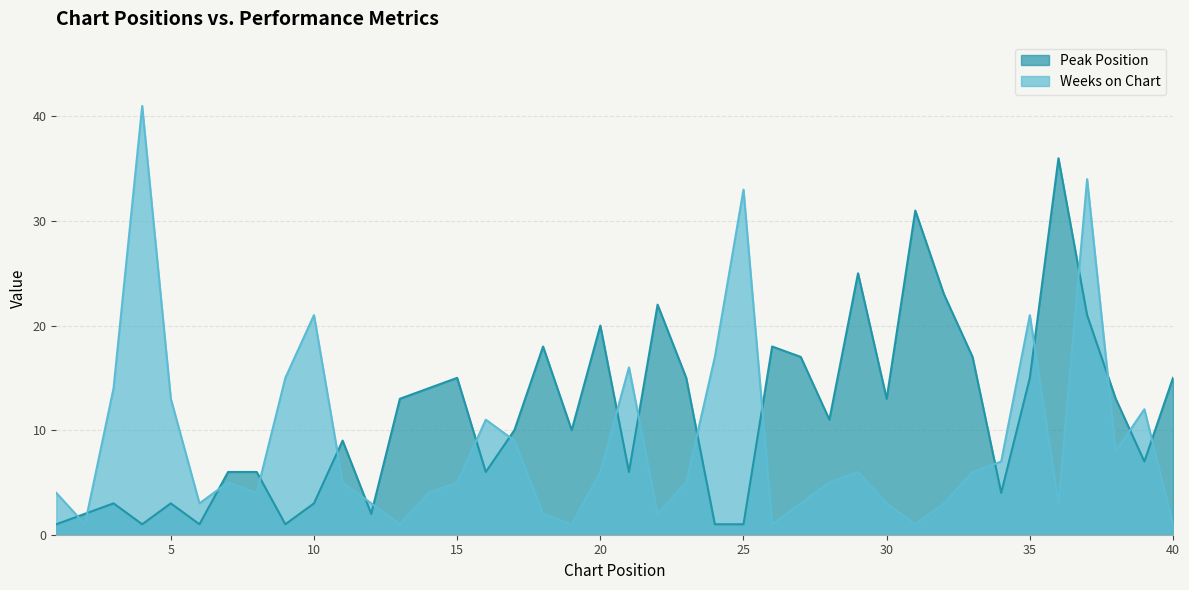

What is the difference between the second highest and minimum values in the Weeks on Chart series?

33